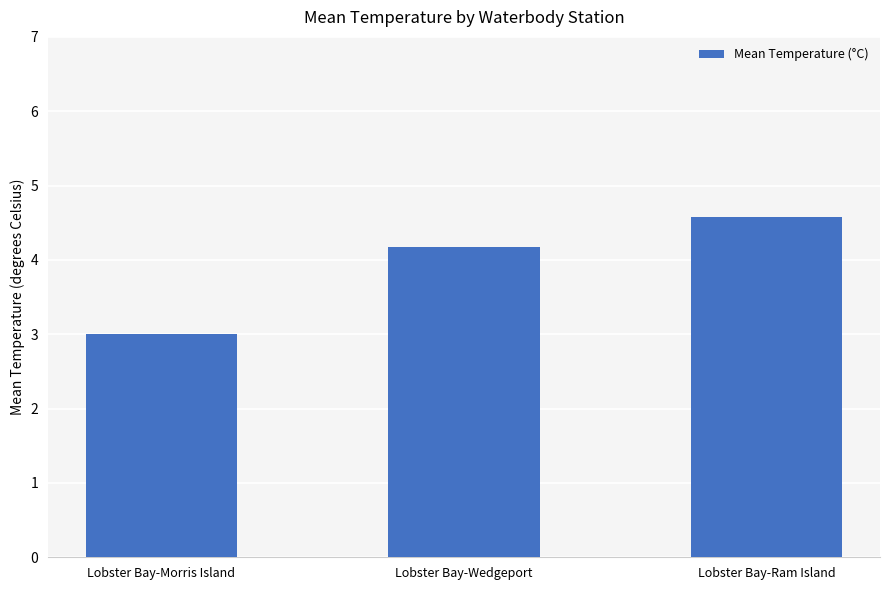

Which category has the lowest value across all series?

Lobster Bay-Morris Island